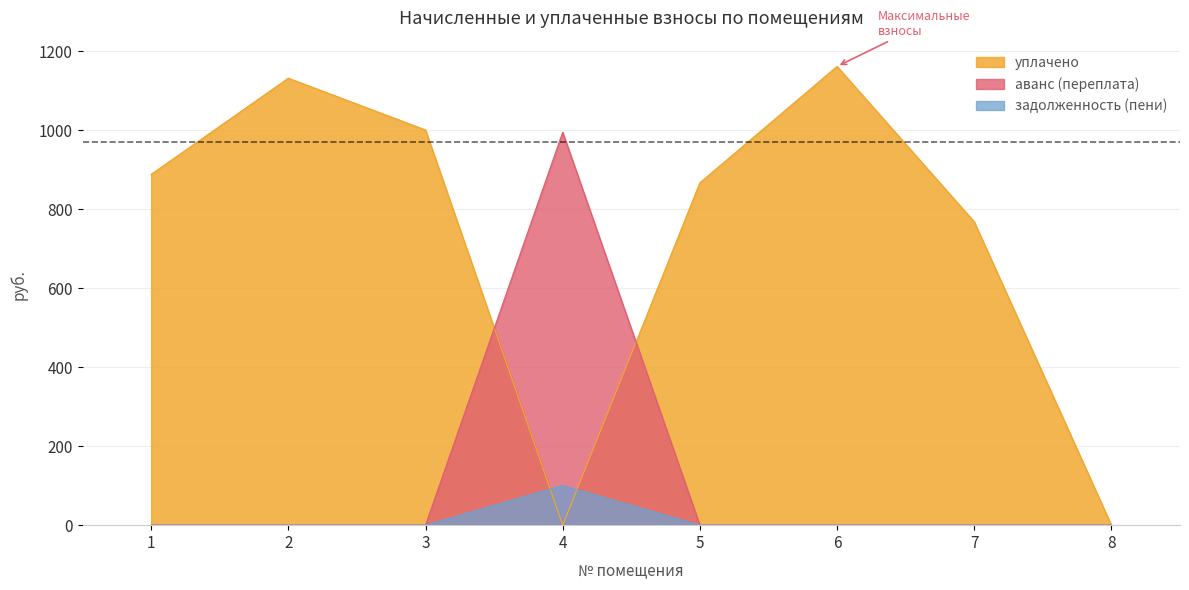

What is the difference between the maximum and second lowest values in the уплачено series?

1160.9